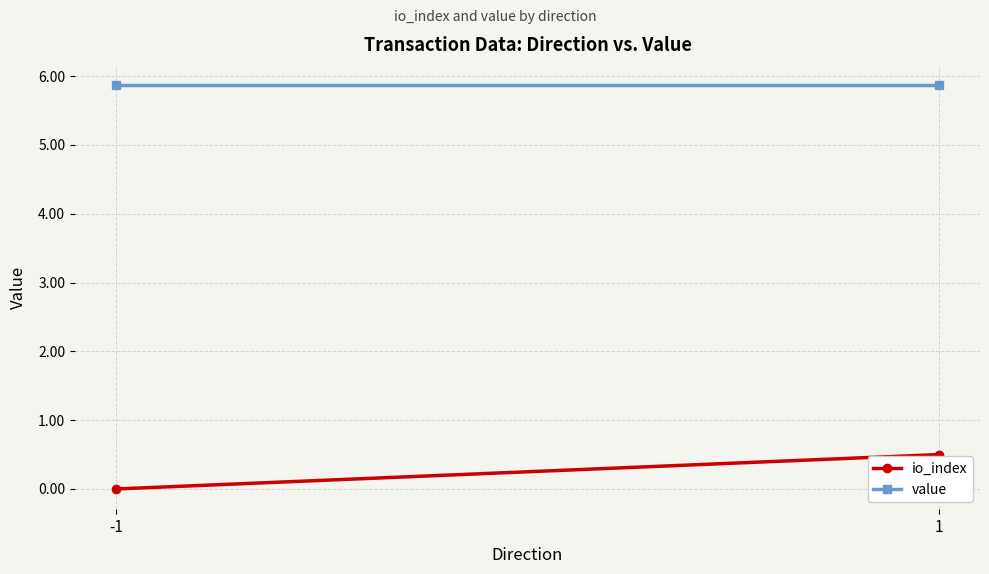

What is the average value of the io_index series?

0.2